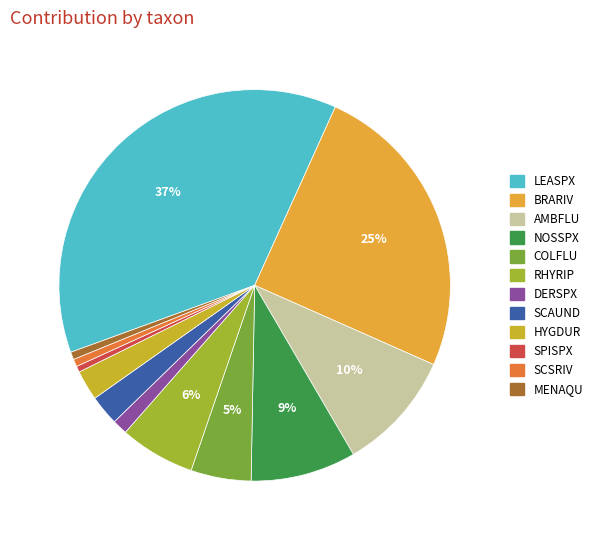

True or false: DERSPX accounts for 1% of the total.

True